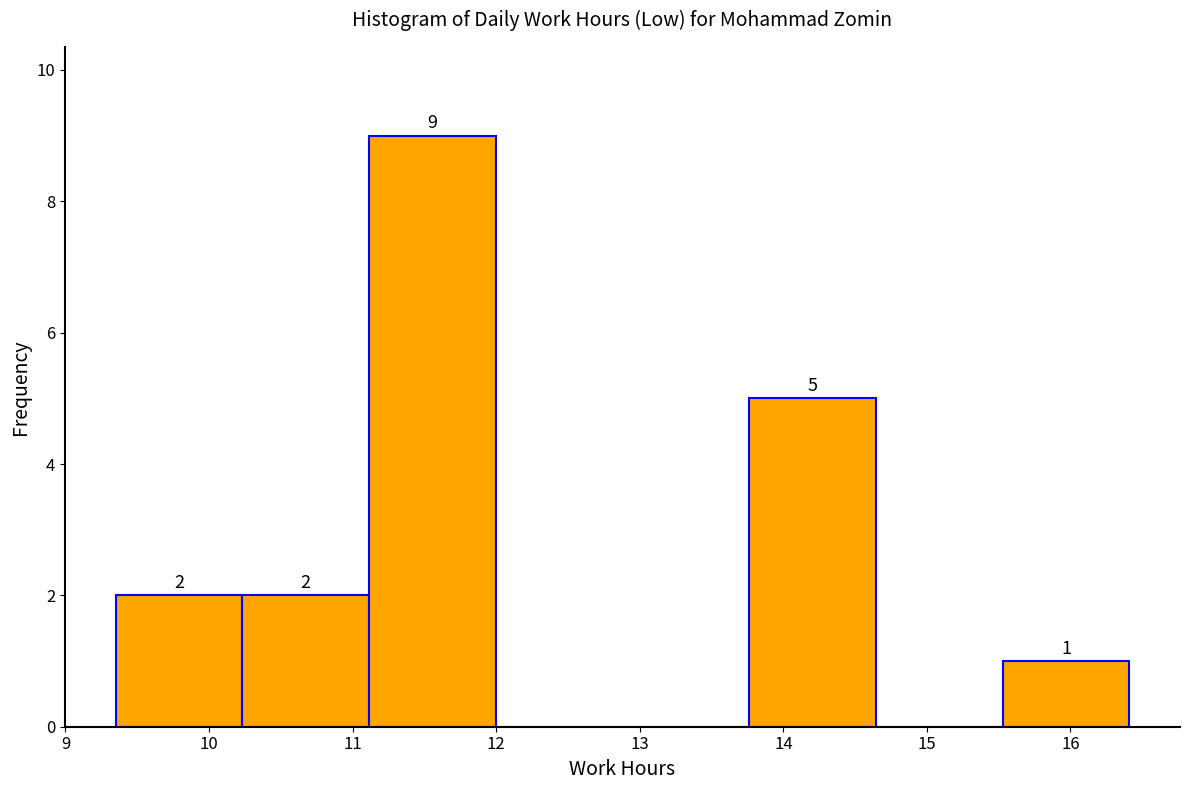

Over which range of the x-axis is the bar tallest?

11.1 to 12.0